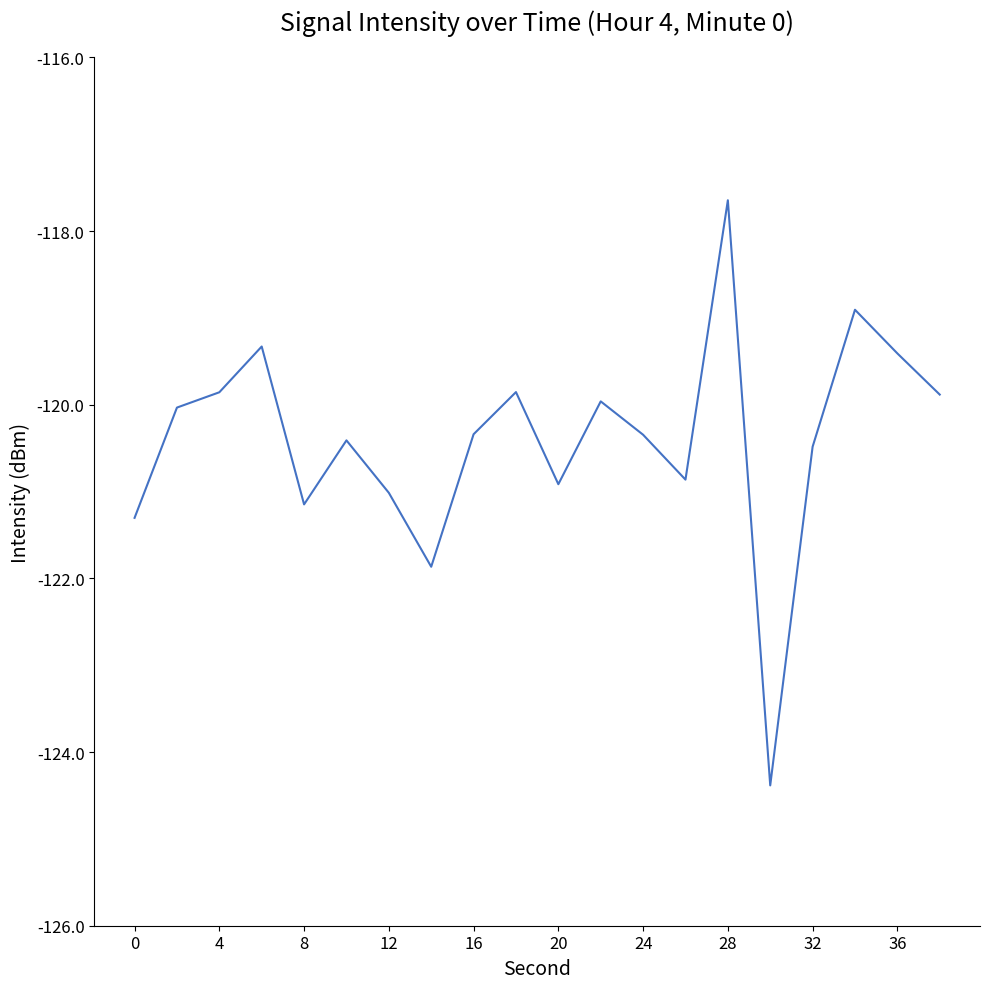

What is the difference between the maximum and minimum values?

6.7